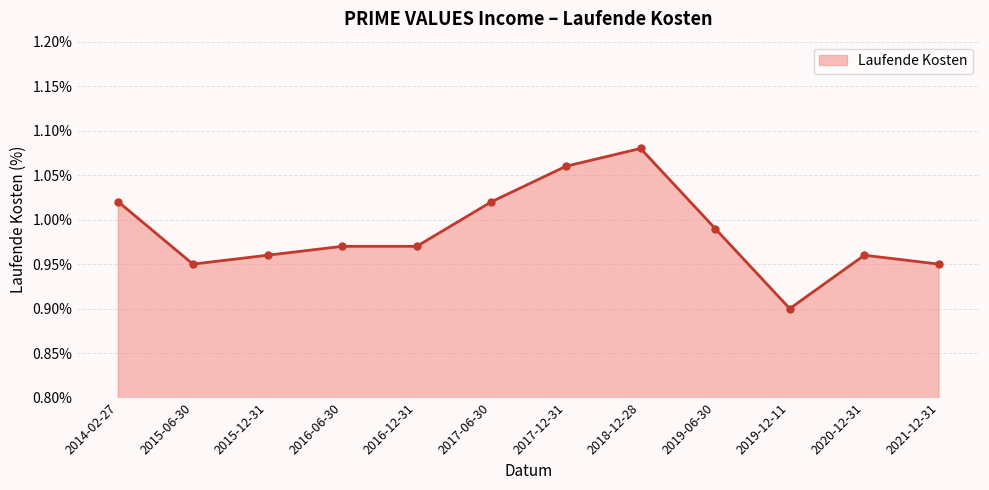

At which category does the chart reach its peak across all series?

2018-12-28